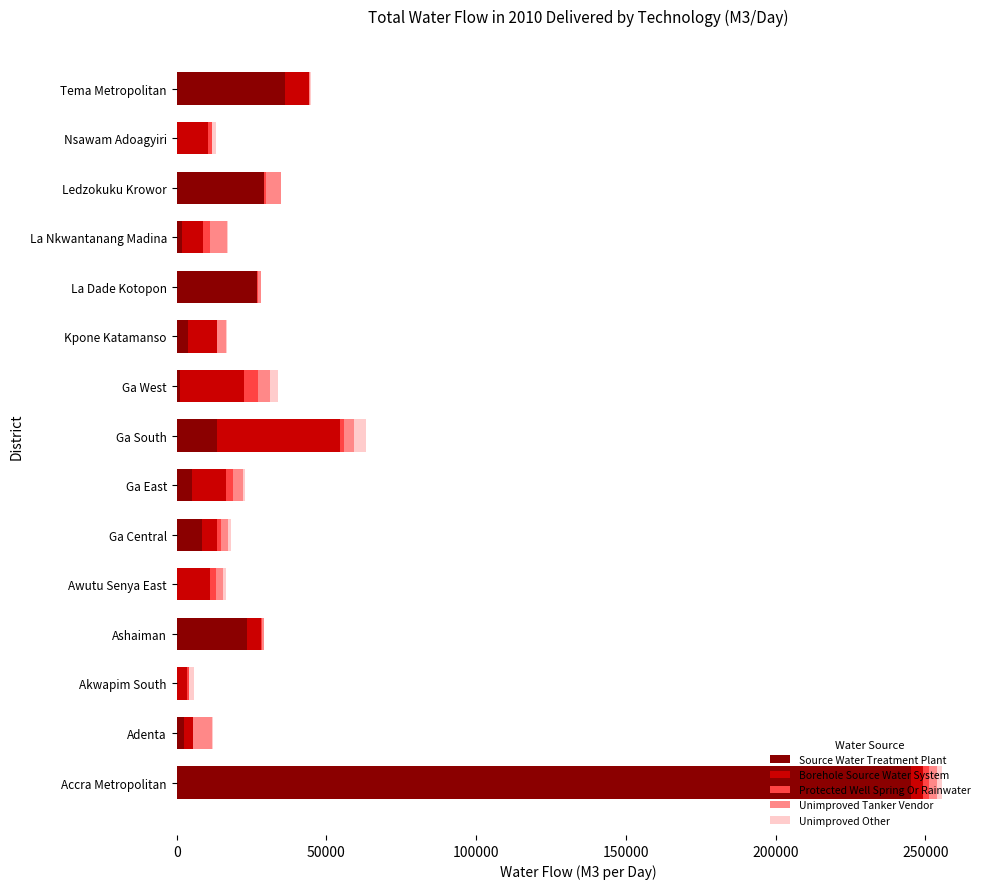

What are all the series names shown in the legend?

Source Water Treatment Plant, Borehole Source Water System, Protected Well Spring Or Rainwater, Unimproved Tanker Vendor, Unimproved Other